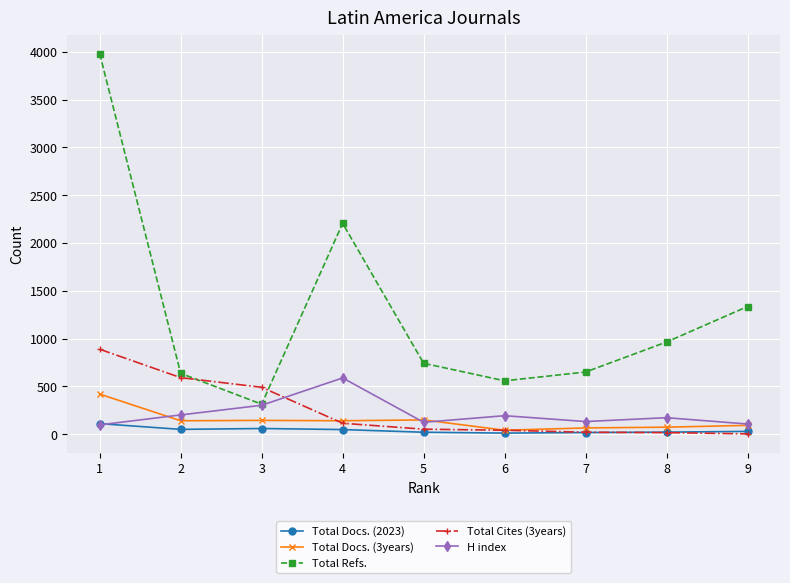

How many series are shown in this chart?

5